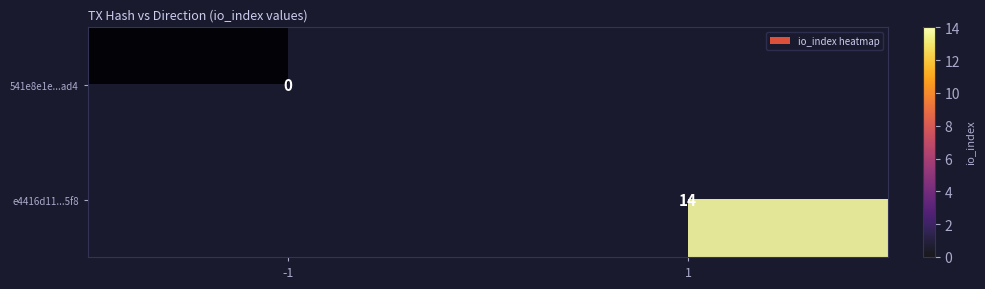

The value of e4416d11...5f8 at 1 is 7. True or false?

False